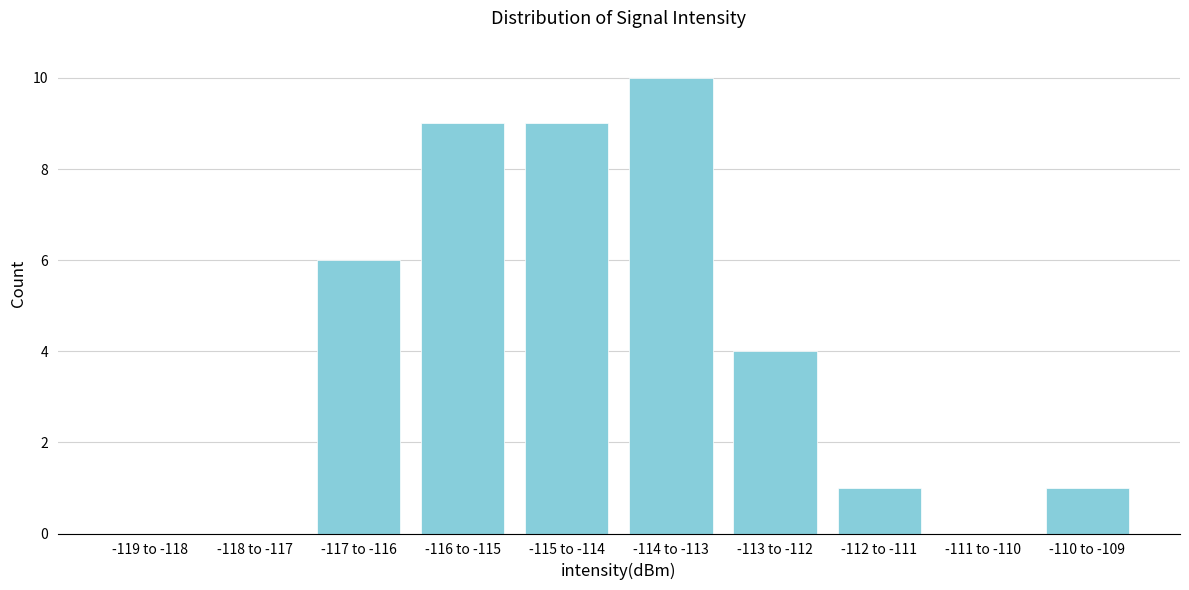

Reading left to right, transcribe all the data shown in this chart.

-119 to -118=0	-118 to -117=0	-117 to -116=6	-116 to -115=9	-115 to -114=9	-114 to -113=10	-113 to -112=4	-112 to -111=1	-111 to -110=0	-110 to -109=1